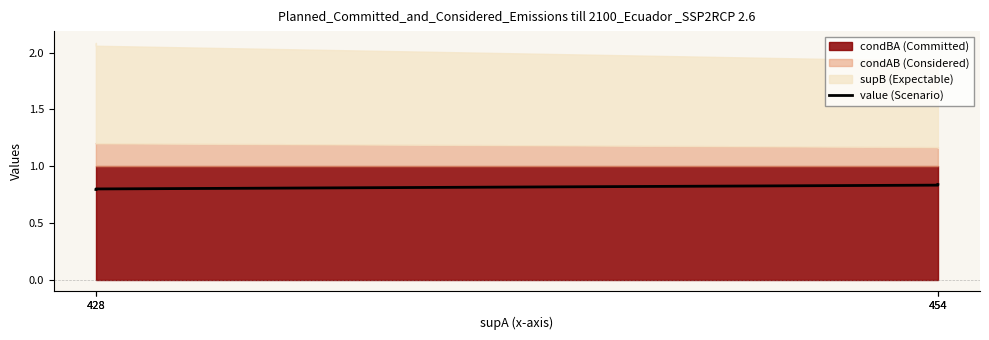

Does the chart have visible grid lines?

No